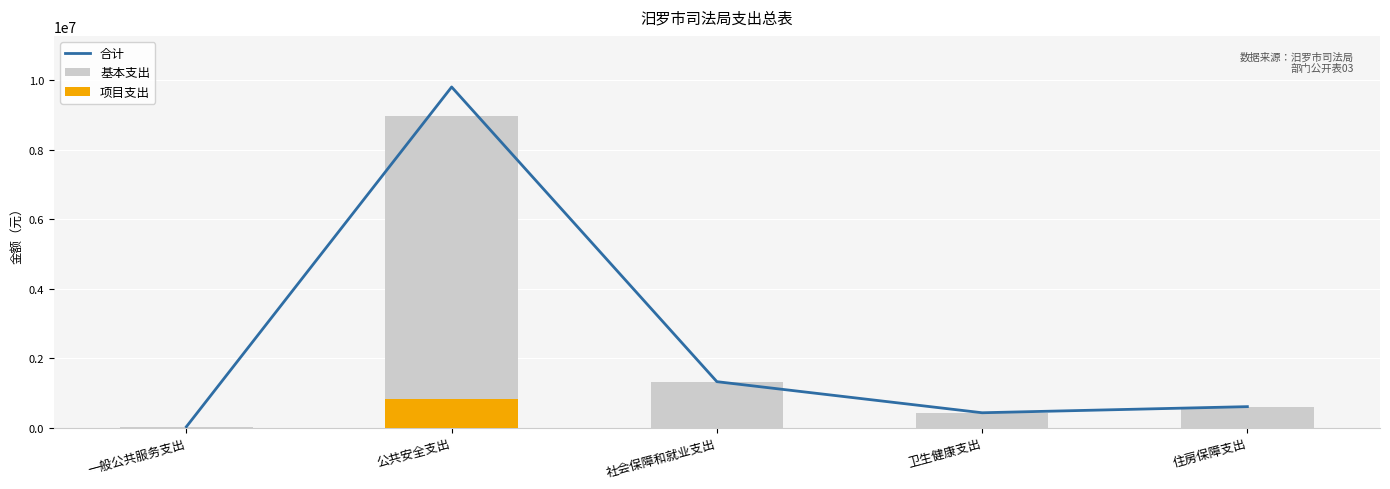

At which category does the chart reach its peak across all series?

公共安全支出